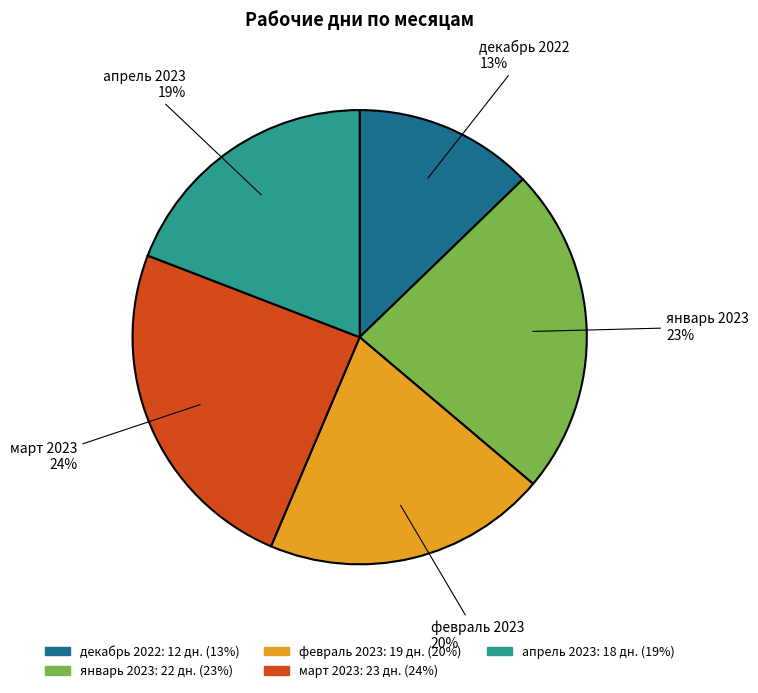

Is the sum of январь 2023 and февраль 2023 greater than half?

No